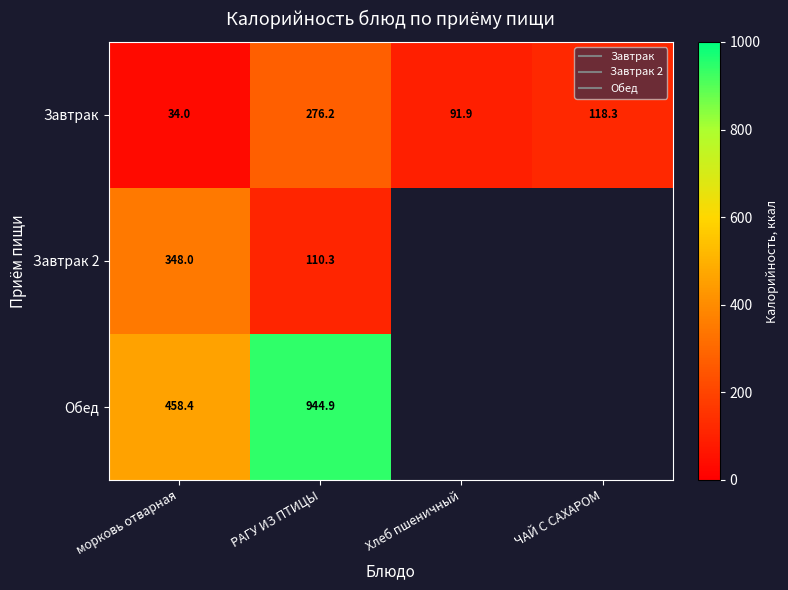

Count the number of data series in this chart.

3